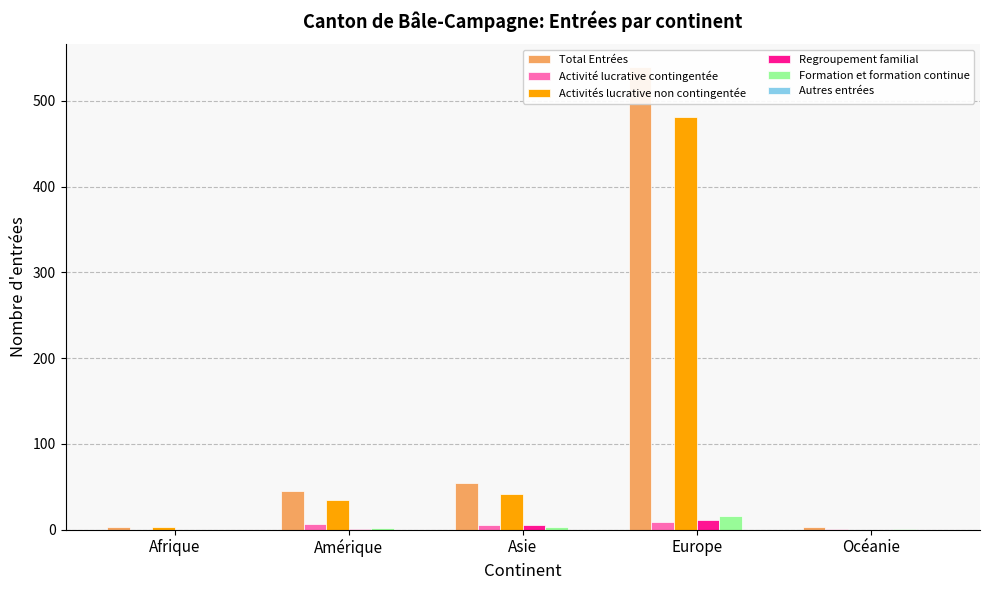

Is it true that Regroupement familial equals 1 at Amérique?

True